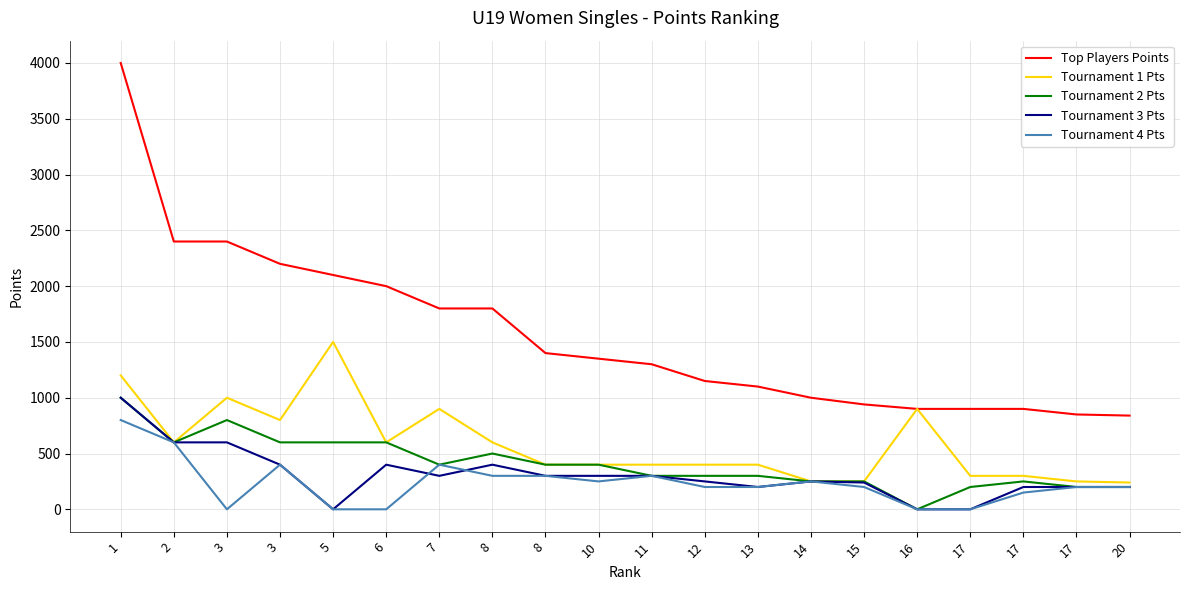

How many categories are shown in the chart?

20